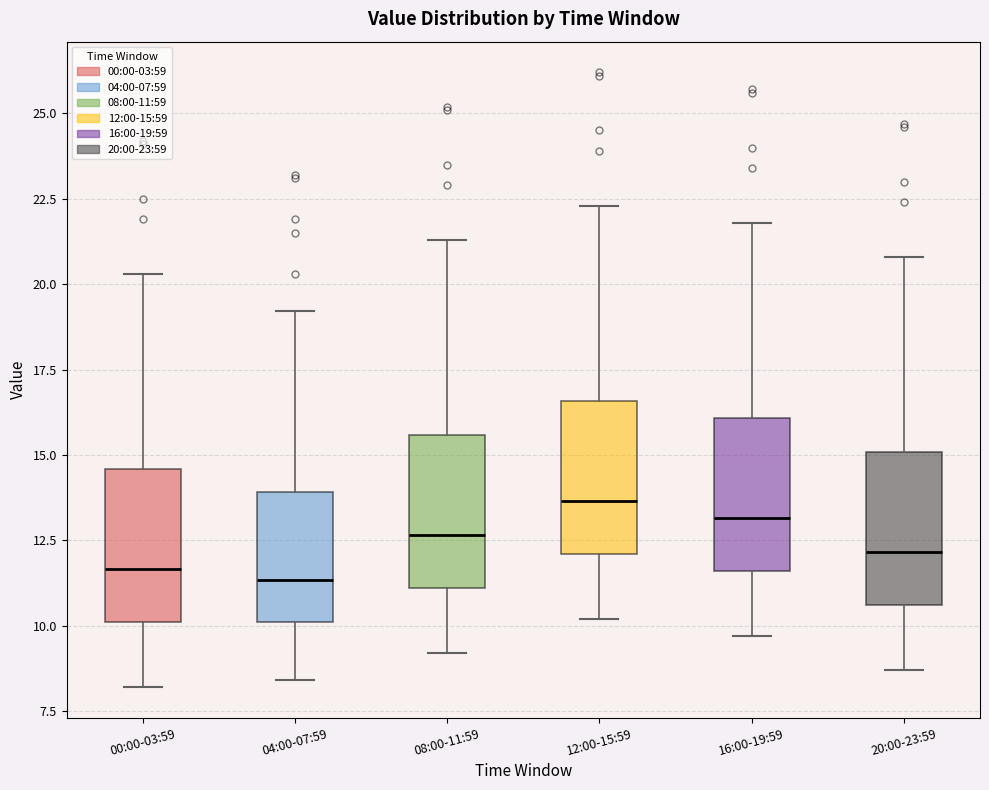

Where is the upper edge of the box for 08:00-11:59 on the y-axis? The values are not printed on the chart, so give them approximately, as read against the axis.

15.5